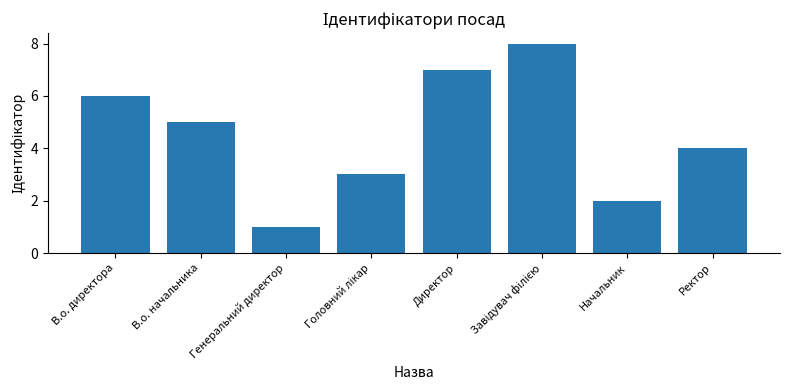

Approximately how many times larger is the value at В.о. начальника compared to Директор?

0.7